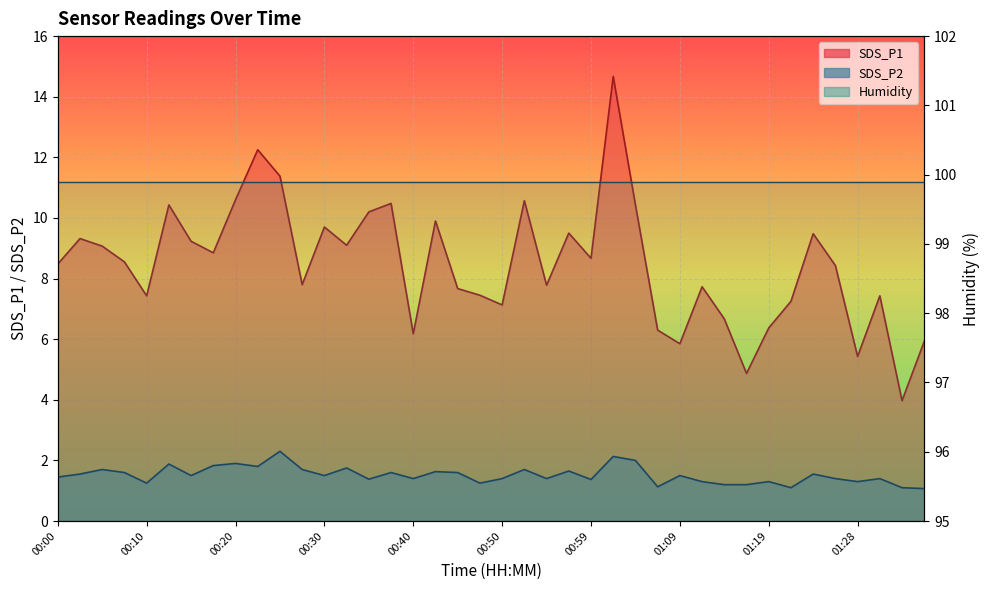

True or false: SDS_P2 and SDS_P1 intersect in this chart.

False